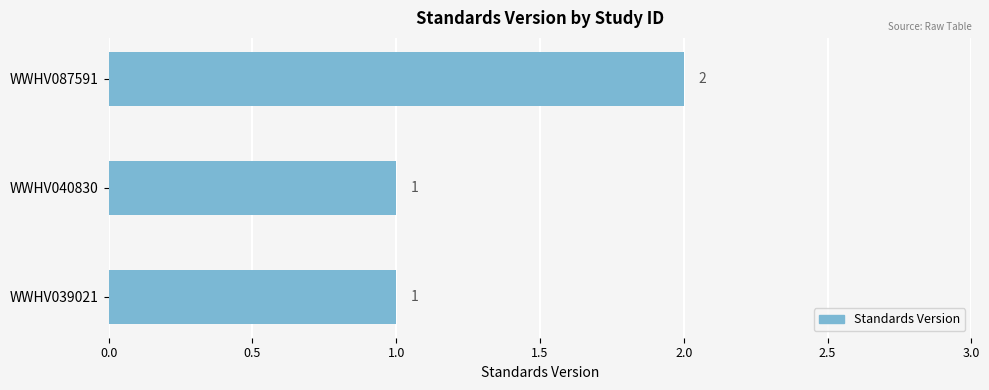

Between WWHV040830 and WWHV087591, which is larger?

WWHV087591